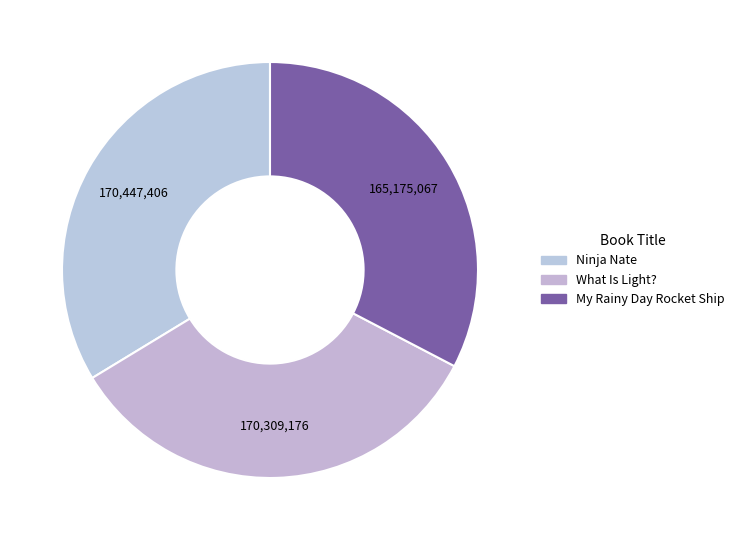

Which category has the smallest portion of the pie?

My Rainy Day Rocket Ship